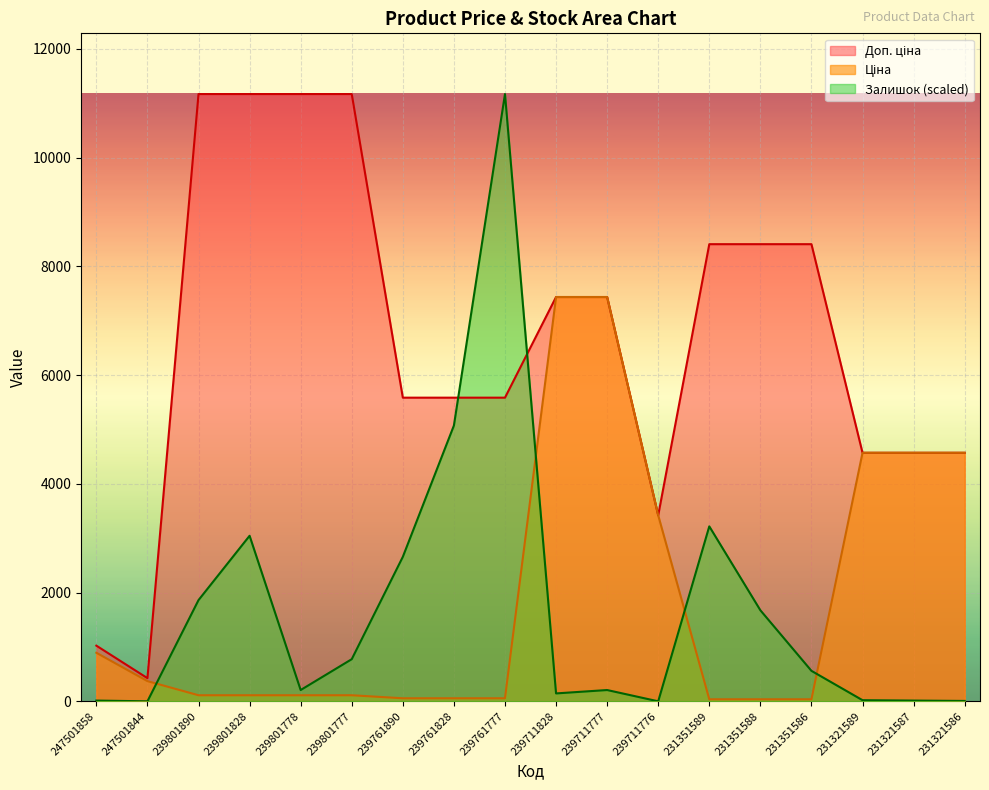

Reading left to right, extract all data points from this chart.

Ціна: 247501858=893.3	247501844=371.3	239801890=111.7	239801828=111.7	239801778=111.7	239801777=111.7	239761890=55.9	239761828=55.9	239761777=55.9	239711828=7436.2	239711777=7436.2	239711776=3420.6	231351589=37.4	231351588=37.4	231351586=37.4	231321589=4571.4	231321587=4571.4	231321586=4571.4
Доп. ціна: 247501858=1023.7	247501844=426.0	239801890=11169.0	239801828=11169.0	239801778=11169.0	239801777=11169.0	239761890=5585.0	239761828=5585.0	239761777=5585.0	239711828=7436.2	239711777=7436.2	239711776=3421.0	231351589=8408.0	231351588=8408.0	231351586=8408.0	231321589=4571.0	231321587=4571.0	231321586=4571.0
Залишок: 247501858=13.8	247501844=0.0	239801890=1861.5	239801828=3044.8	239801778=207.6	239801777=775.0	239761890=2657.3	239761828=5072.4	239761777=11169.0	239711828=145.3	239711777=207.6	239711776=0.0	231351589=3217.8	231351588=1674.7	231351586=560.5	231321589=20.8	231321587=13.8	231321586=6.9